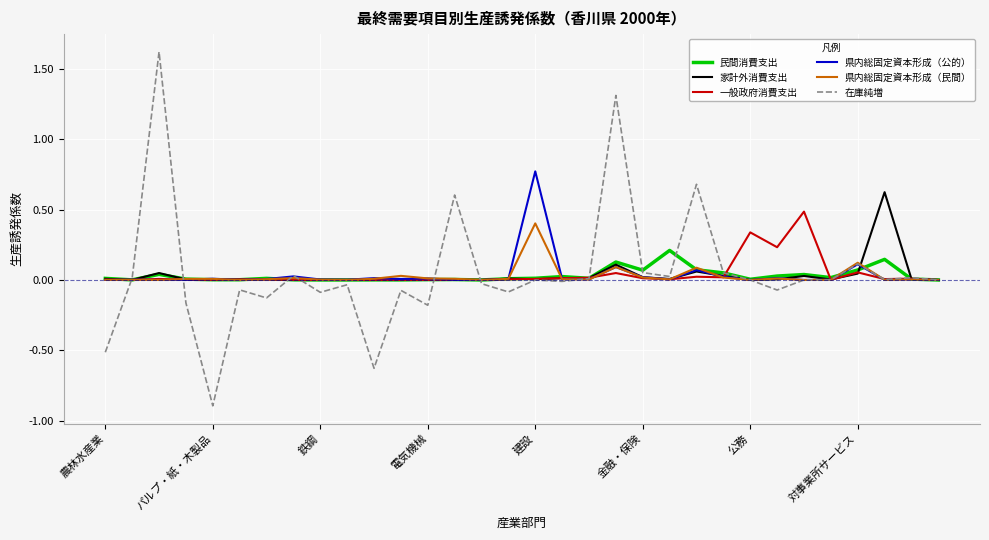

What is the maximum value shown in the chart?

1.6